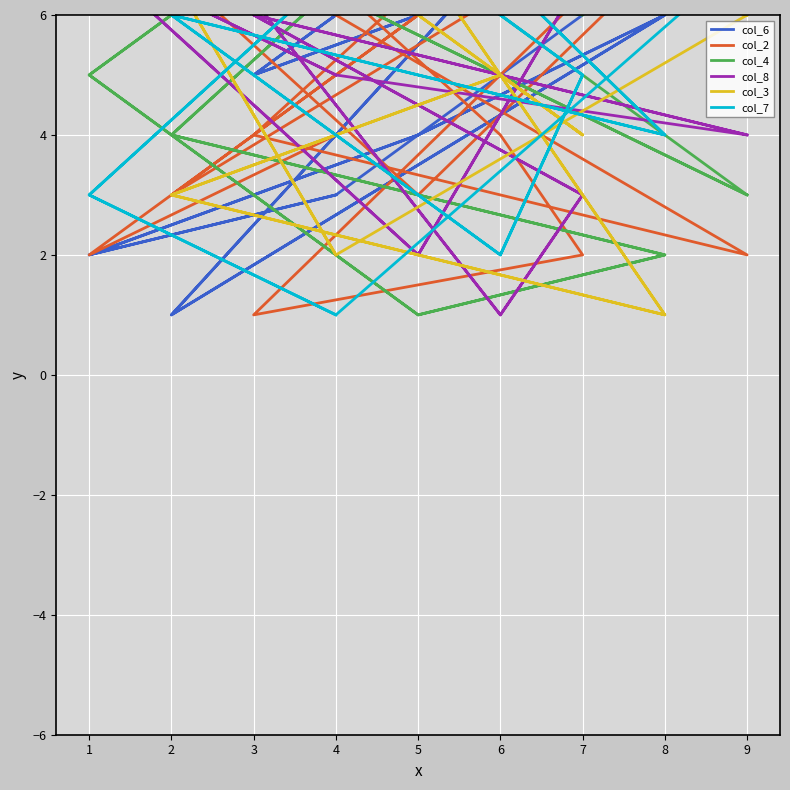

How many values in the col_6 series exceed 5?

8